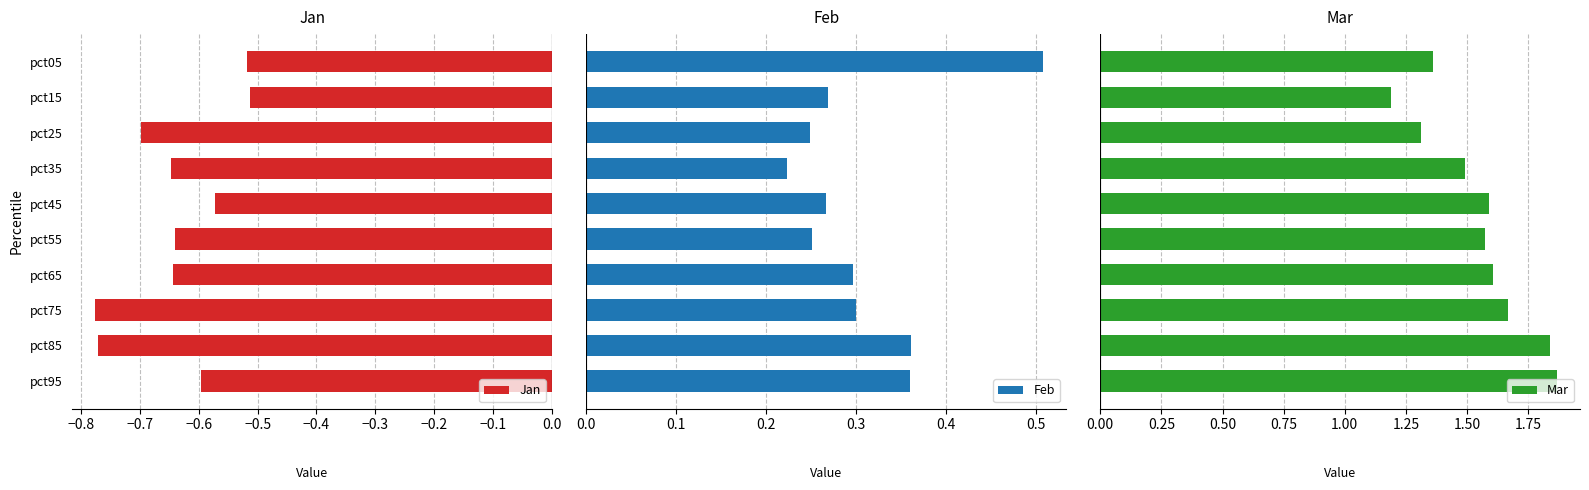

The Jan series shows -0.3 at pct15. True or false?

False